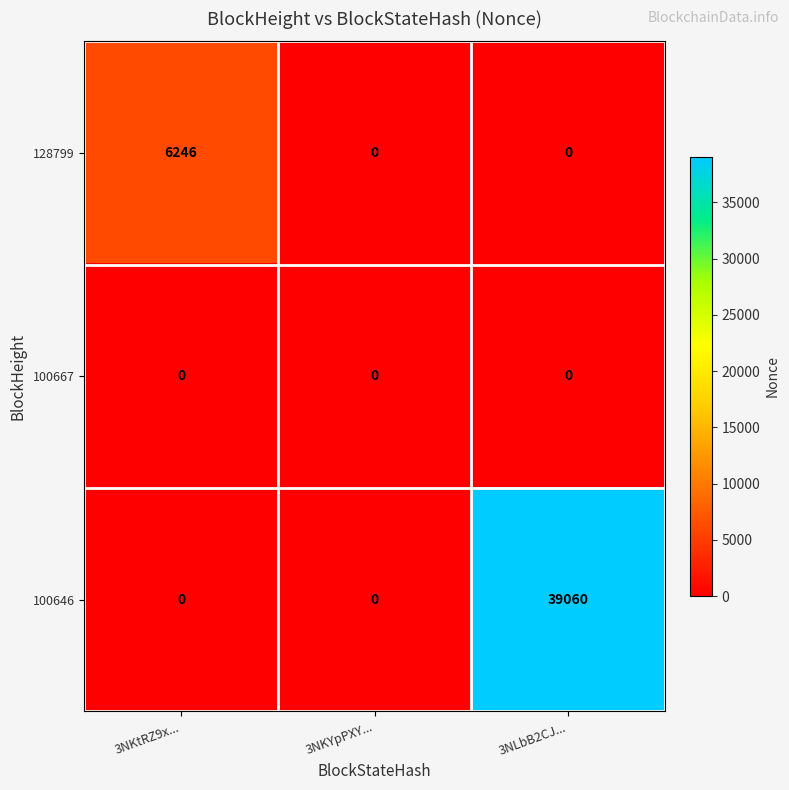

Between 3NKYpPXY... and 3NLbB2CJ..., which series saw the biggest shift?

100646